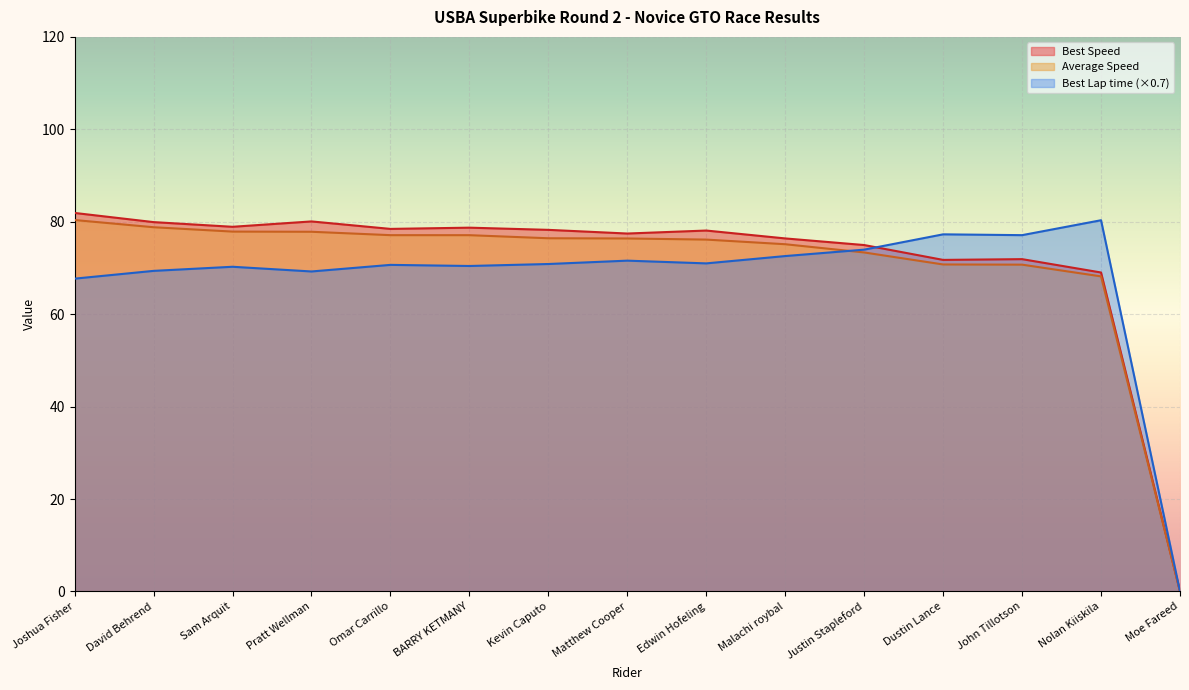

What is the difference between the maximum and second lowest values in the Best Speed series?

12.9